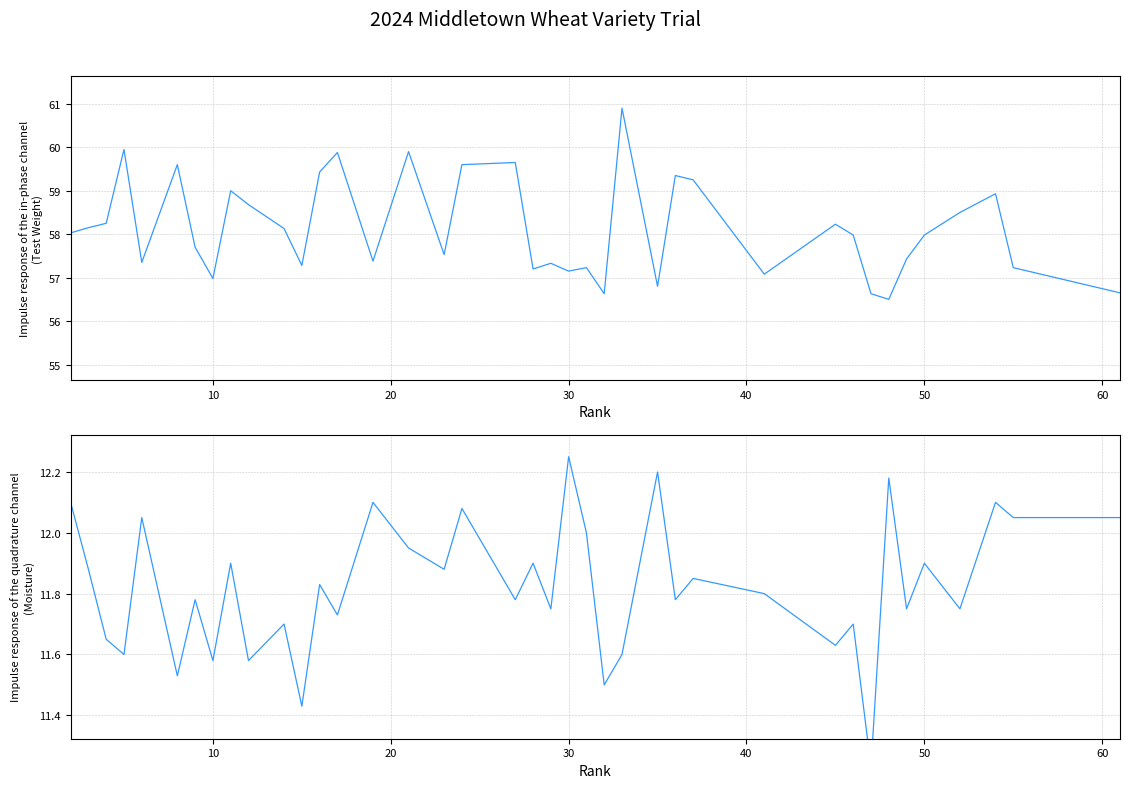

At how many categories does at least one series exceed 31?

39